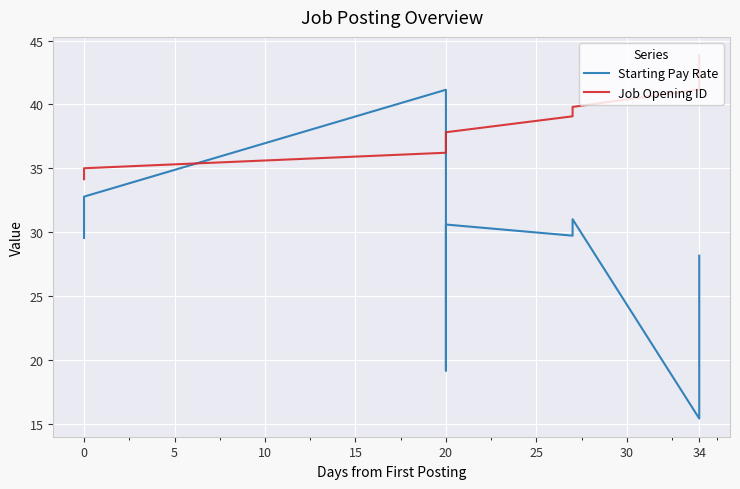

Between 34 and 5, which is larger?

5